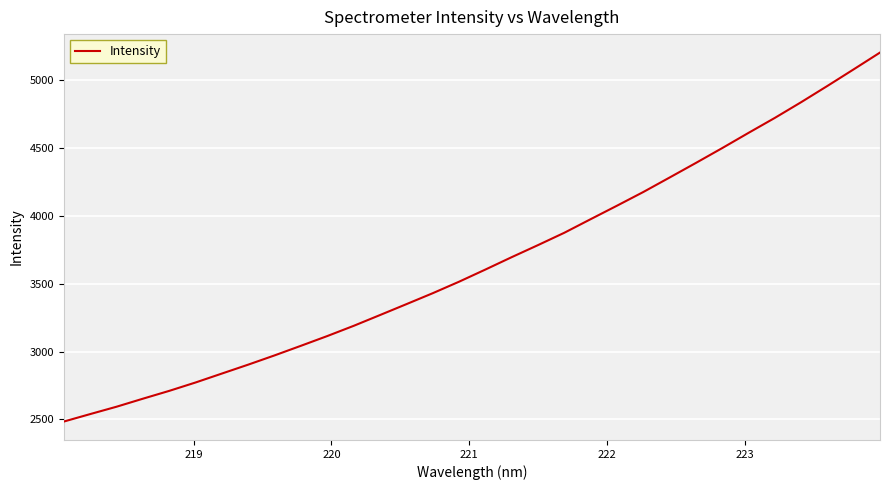

What is the difference between the maximum and minimum values?

2717.5